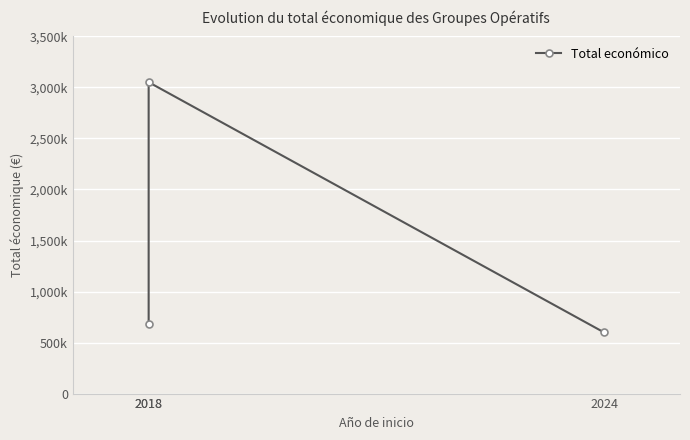

What is the ratio of the value at 2018 to the value at 2024?

5.1